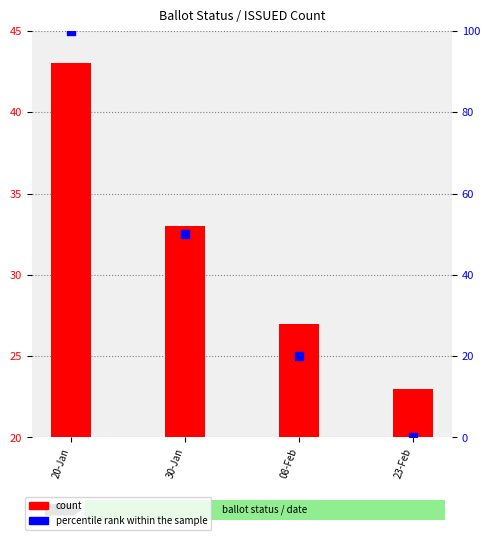

What is the total value across all series at 30-Jan?

83